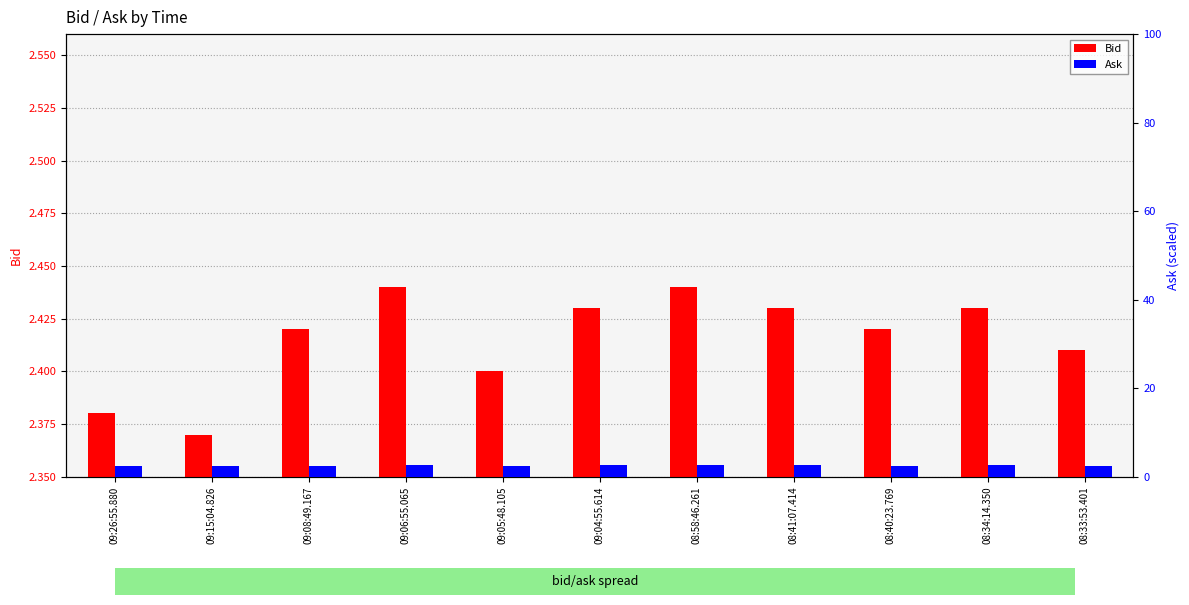

Read the Bid value at 09:04:55.614.

2.4